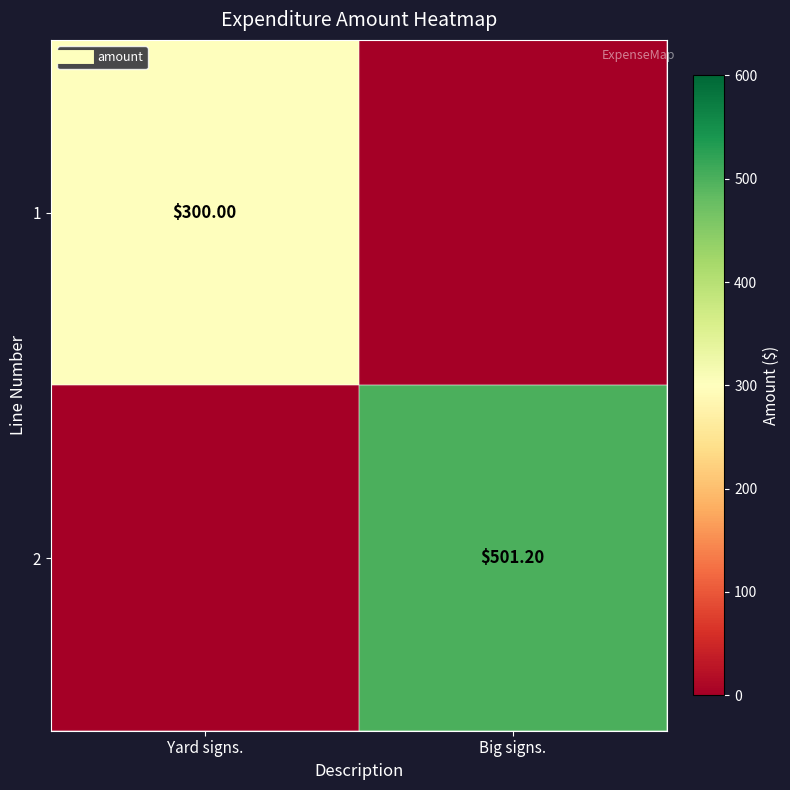

What is the difference between the highest and lowest values at Big signs.?

501.2